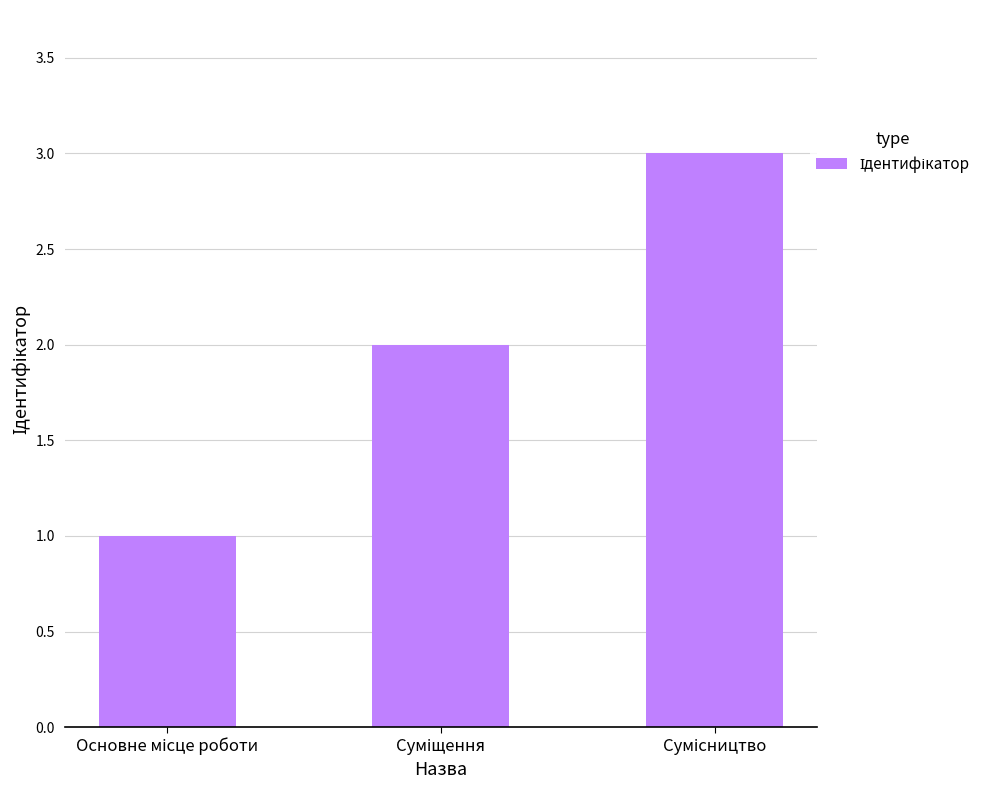

What is the sum of all values?

6